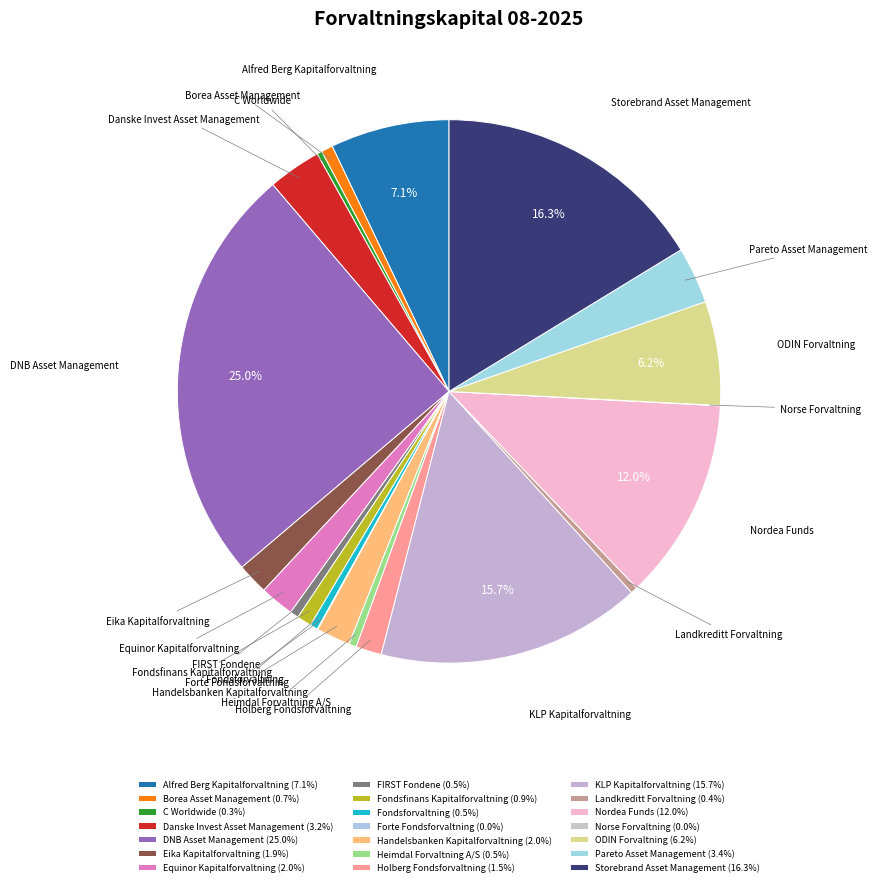

Is it true that KLP Kapitalforvaltning is 16% of the pie?

True